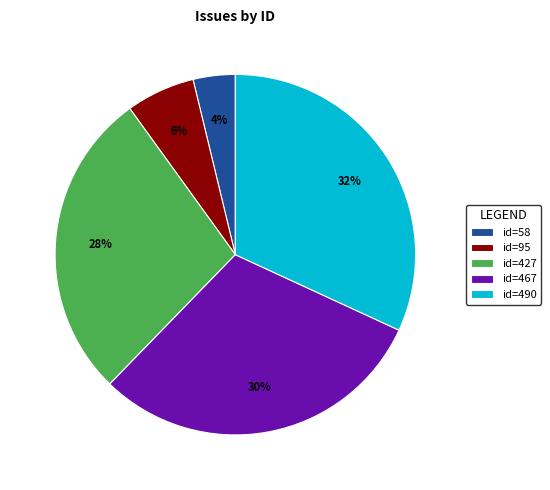

To the nearest percent, what percentage of the pie is id=58?

4%